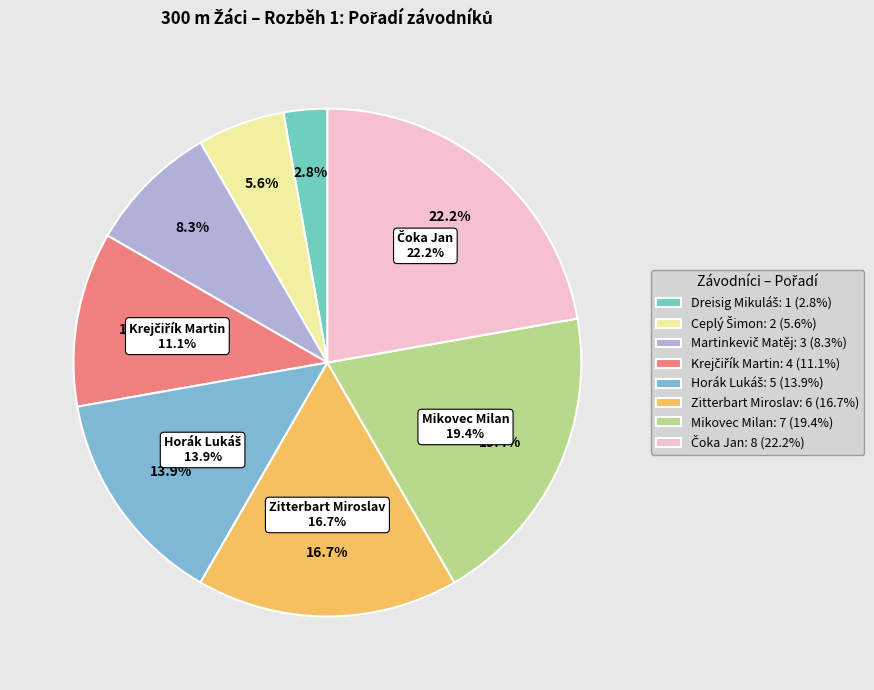

Which has a higher value, Martinkevič Matěj or Dreisig Mikuláš?

Martinkevič Matěj